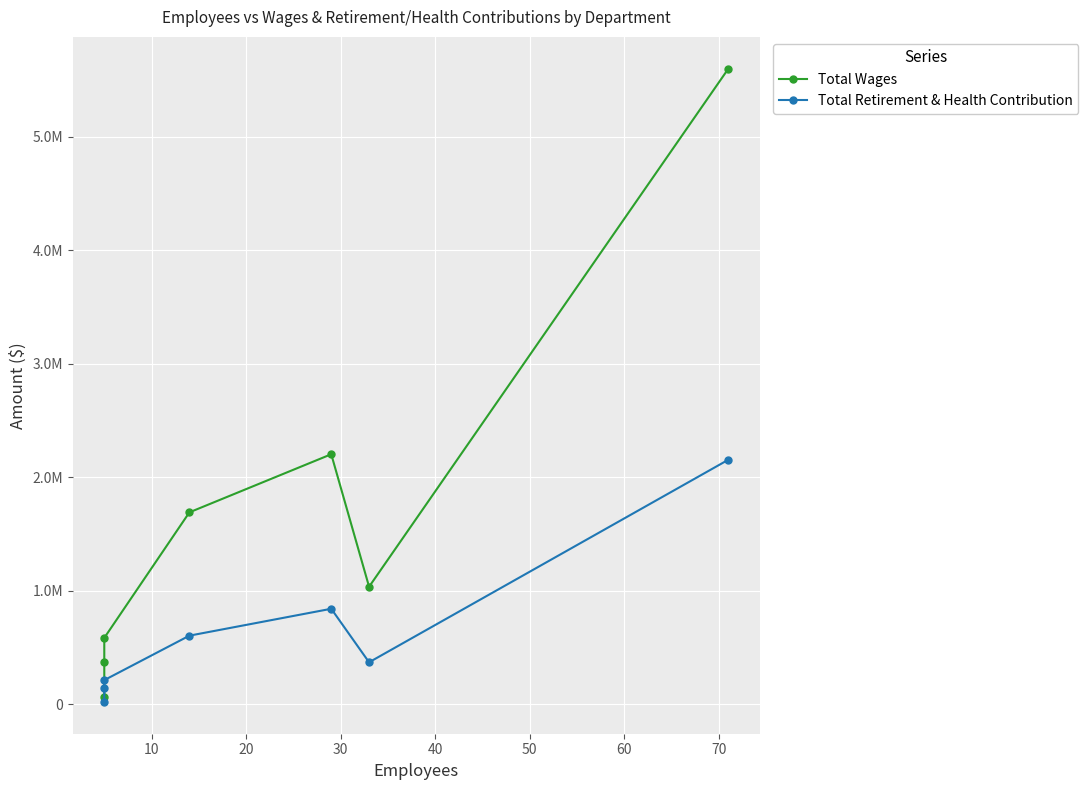

How many lines are shown in the chart?

2